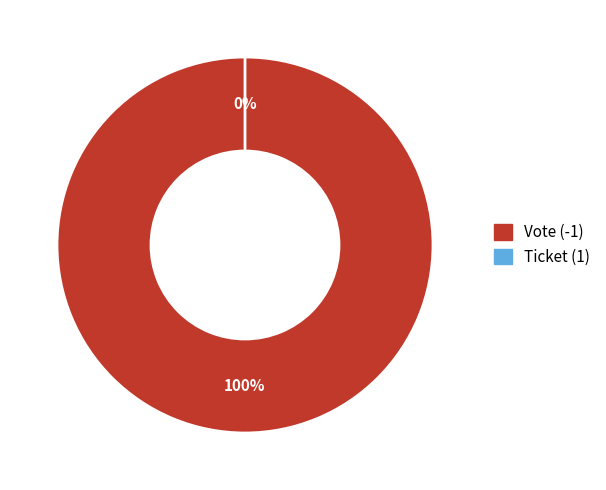

Combined, do Vote (-1) and Ticket (1) account for over 50%?

Yes